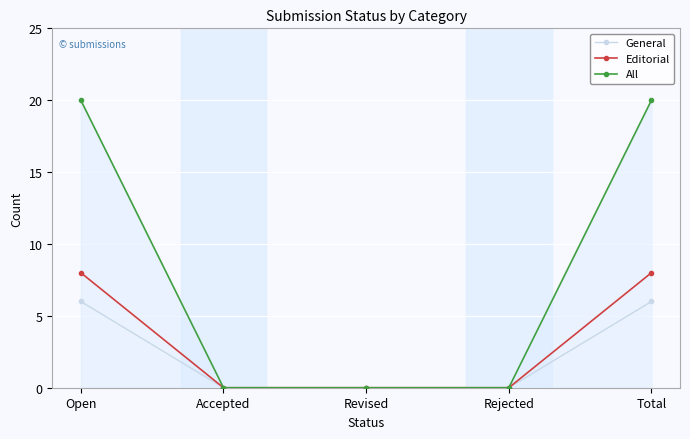

Reading left to right, what are all the values shown in this chart?

General: Open=6	Accepted=0	Revised=0	Rejected=0	Total=6
Editorial: Open=8	Accepted=0	Revised=0	Rejected=0	Total=8
All: Open=20	Accepted=0	Revised=0	Rejected=0	Total=20